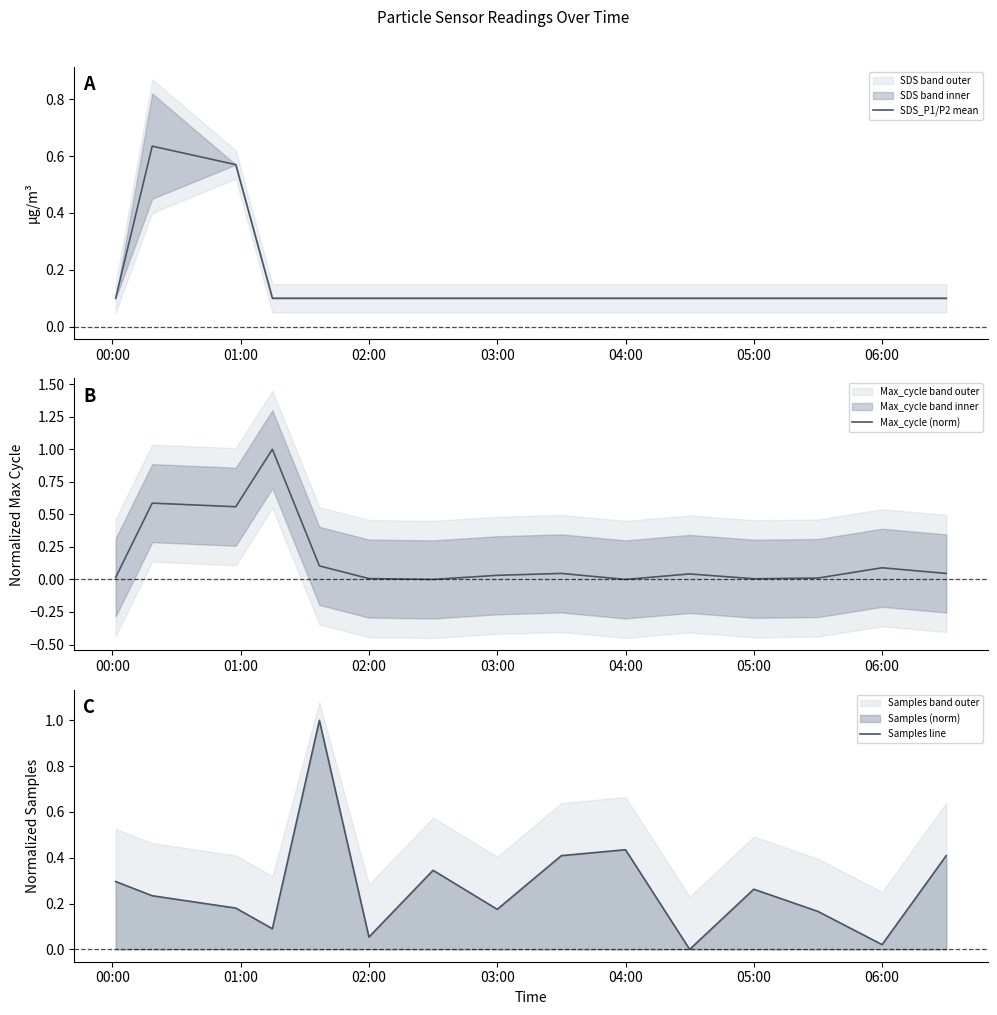

What is the maximum value for Samples line?

1.0